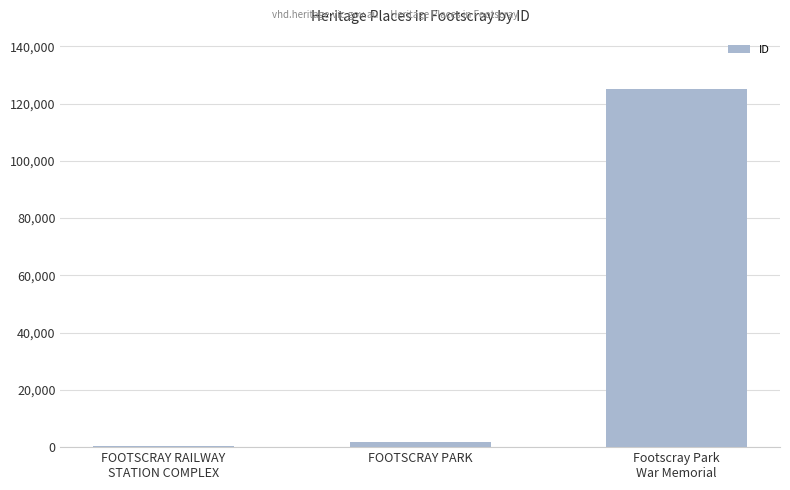

List the labels in order of value, largest first.

Footscray Park
War Memorial, FOOTSCRAY PARK, FOOTSCRAY RAILWAY
STATION COMPLEX